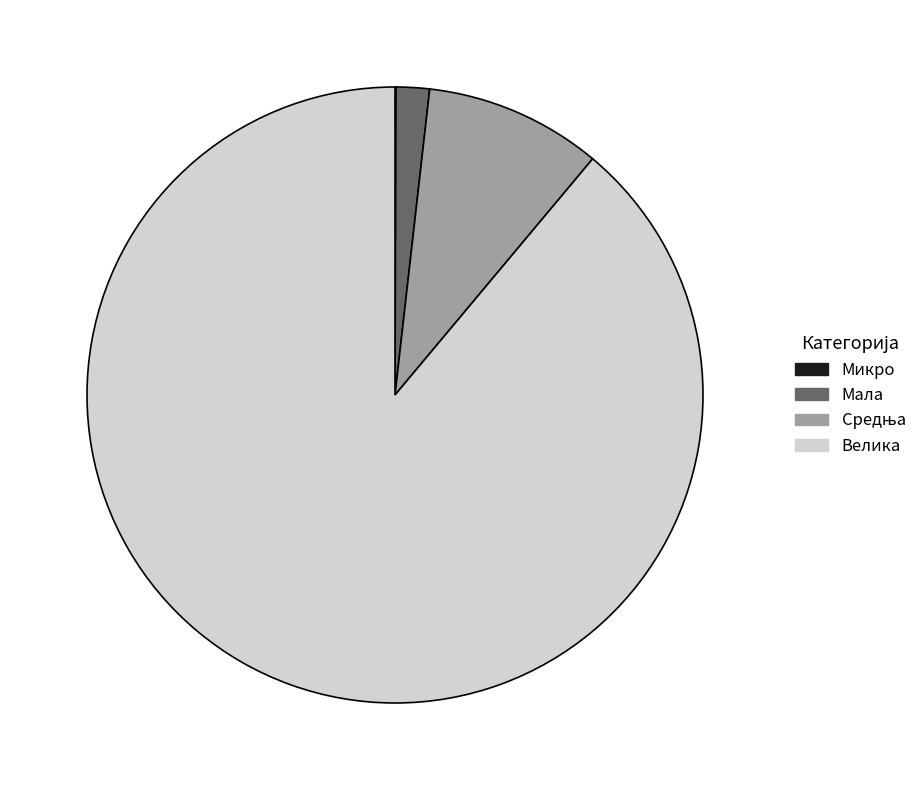

Is there a majority slice in this chart?

Yes